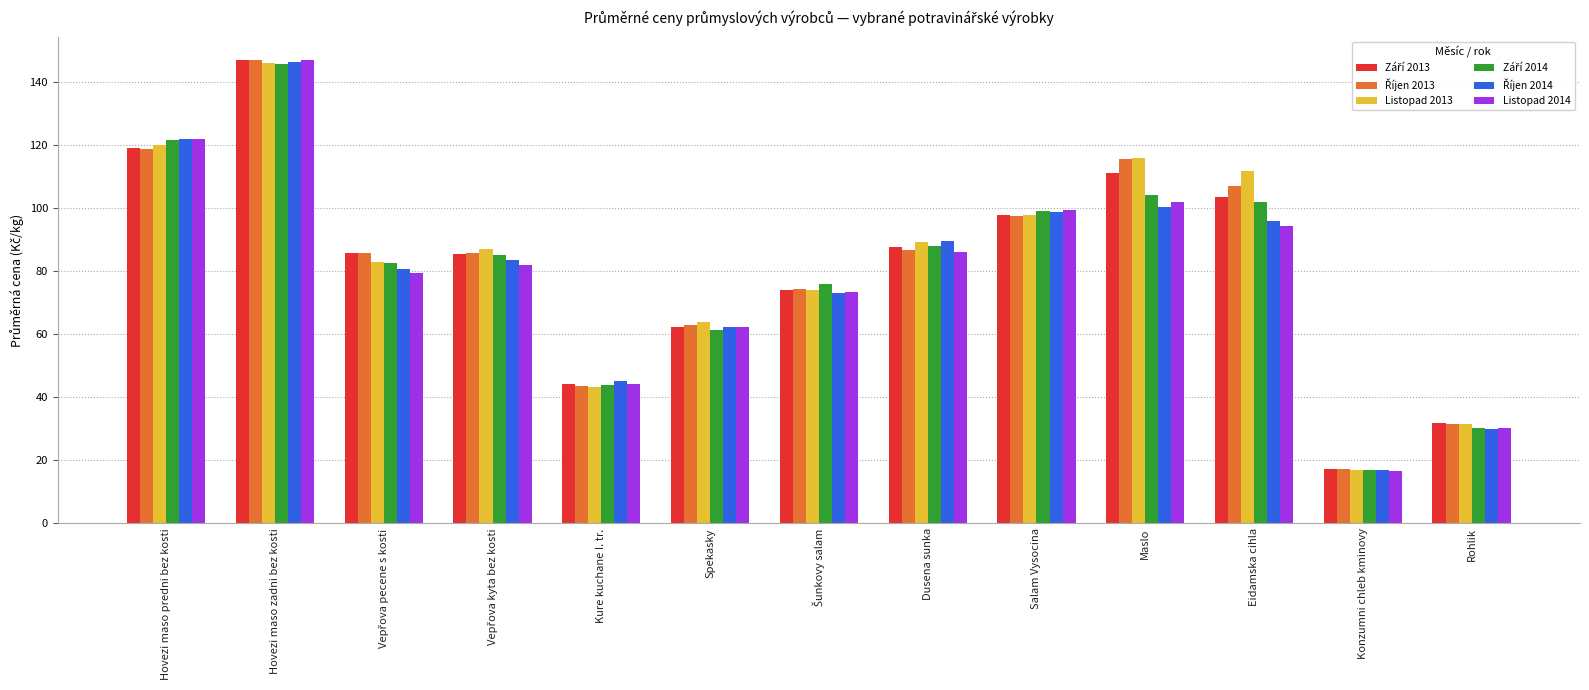

How many data points in Listopad 2014 are less than 81?

6